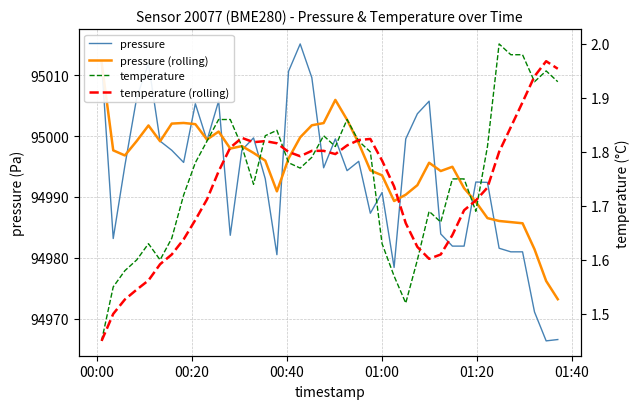

What is the minimum value for pressure (rolling)?

94973.2